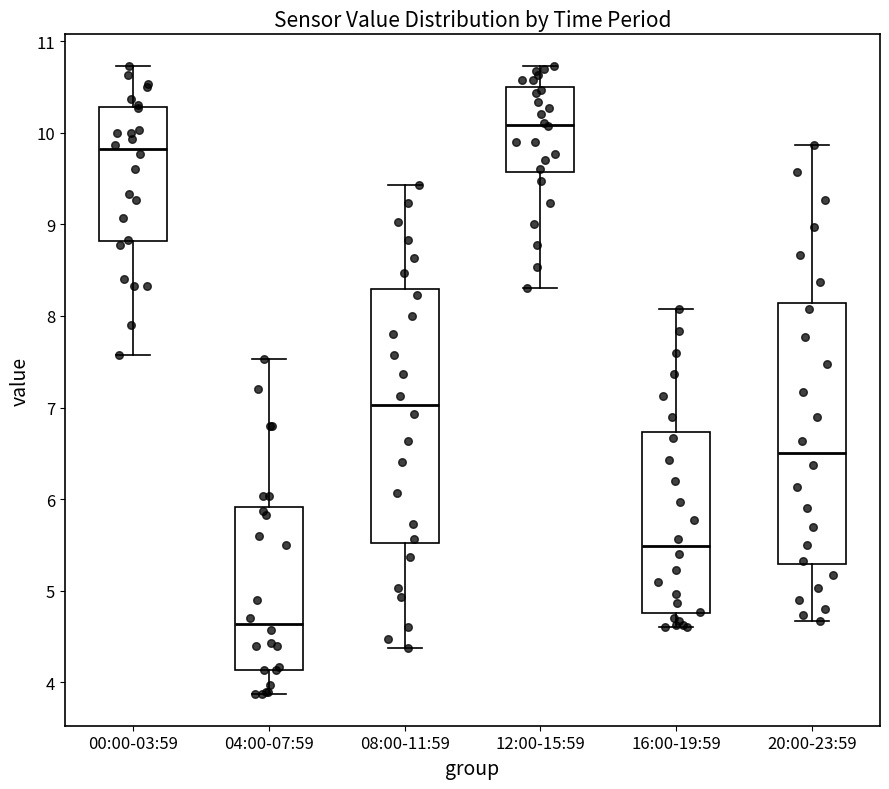

Which box's median line is the lowest?

04:00-07:59